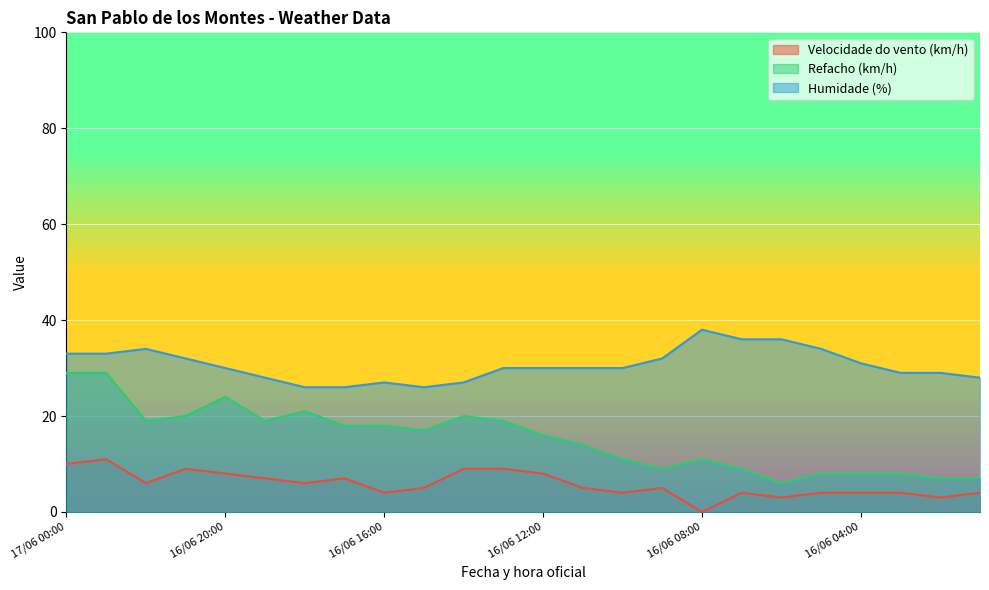

The Velocidade do vento (km/h) series shows 4 at 16/06 04:00. True or false?

True